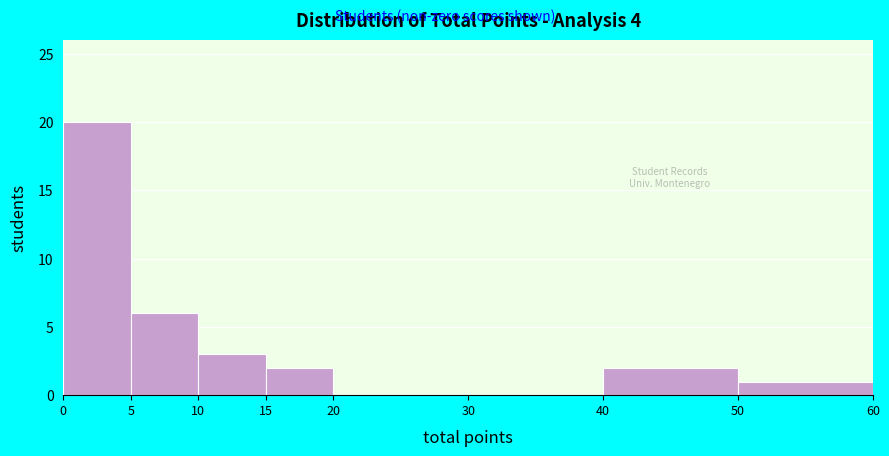

Reading left to right, list every bar in this chart as the range it spans on the x-axis followed by its height. The values are not printed on the chart, so give them approximately, as read against the axis.

0 to 5: 20
5 to 10: 6
10 to 15: 3
15 to 20: 2
20 to 30: 0
30 to 40: 0
40 to 50: 2
50 to 60: 1